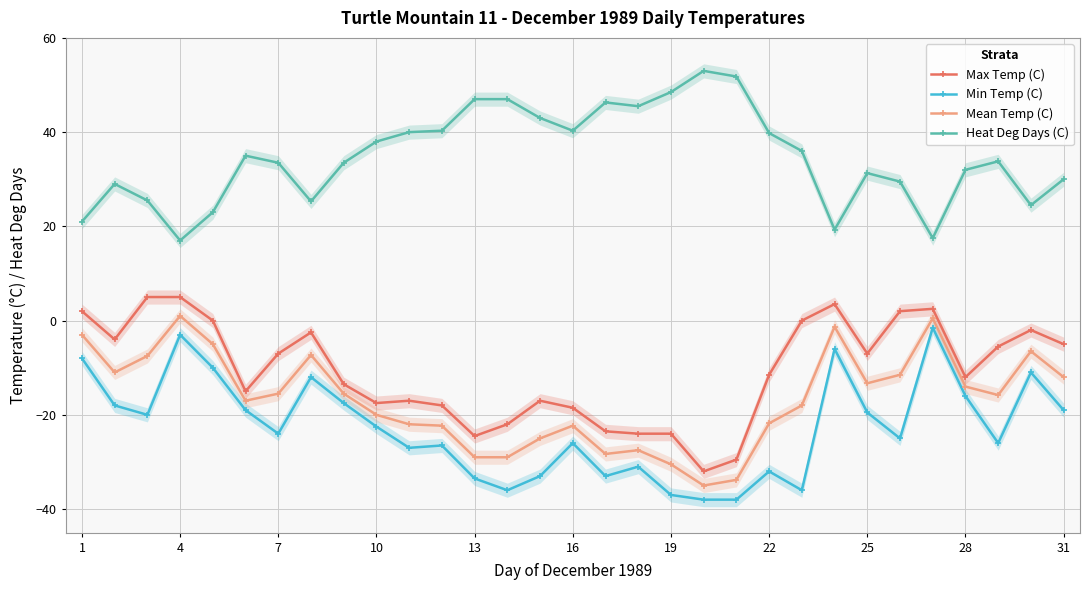

The value of Heat Deg Days (C) at 28 is 23.6. True or false?

False